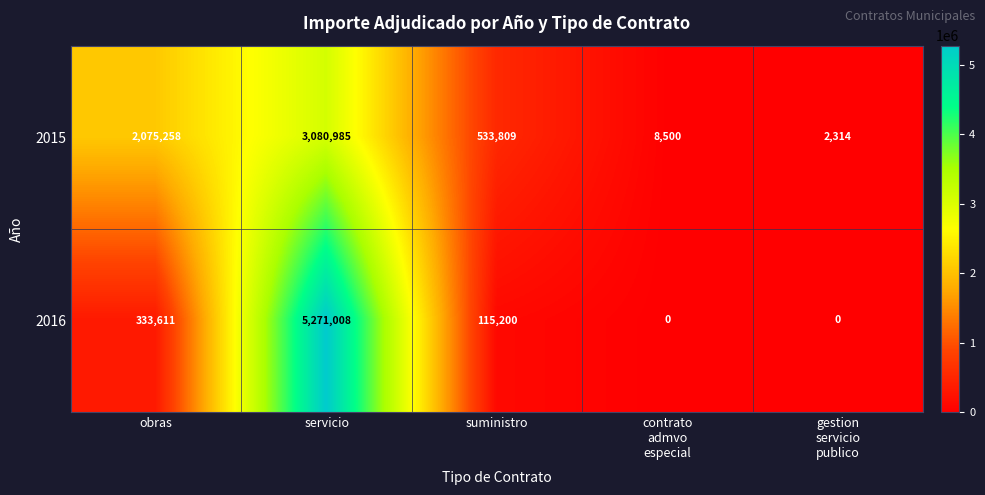

Is it true that 2016 equals 333611 at obras?

True